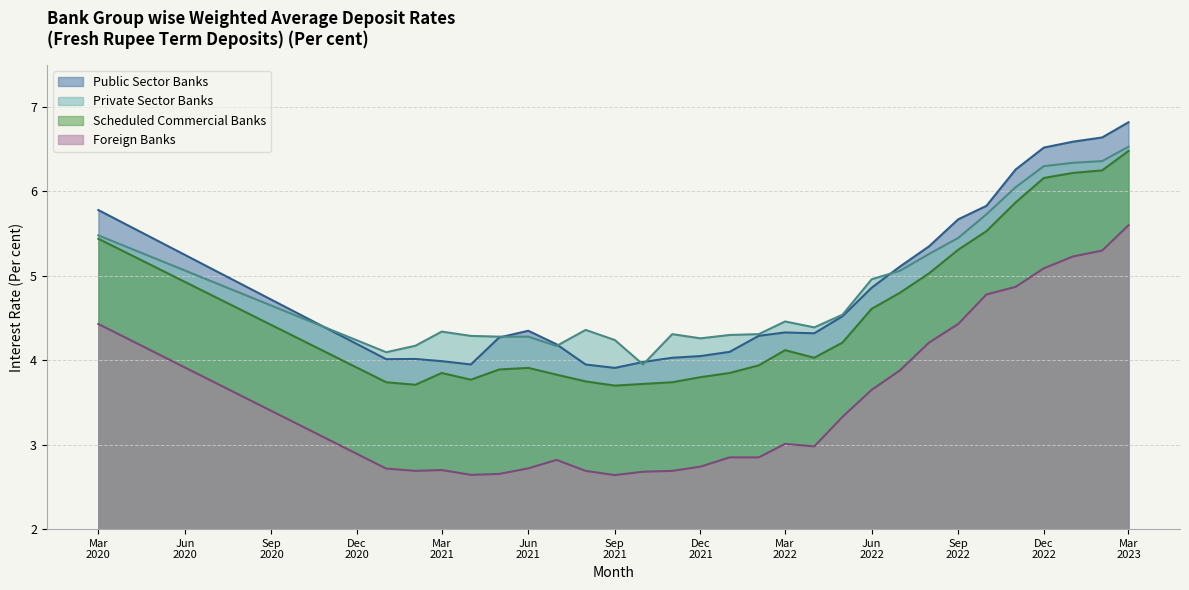

Rank the series by their maximum value, from highest to lowest.

Public Sector Banks, Private Sector Banks, Scheduled Commercial Banks, Foreign Banks